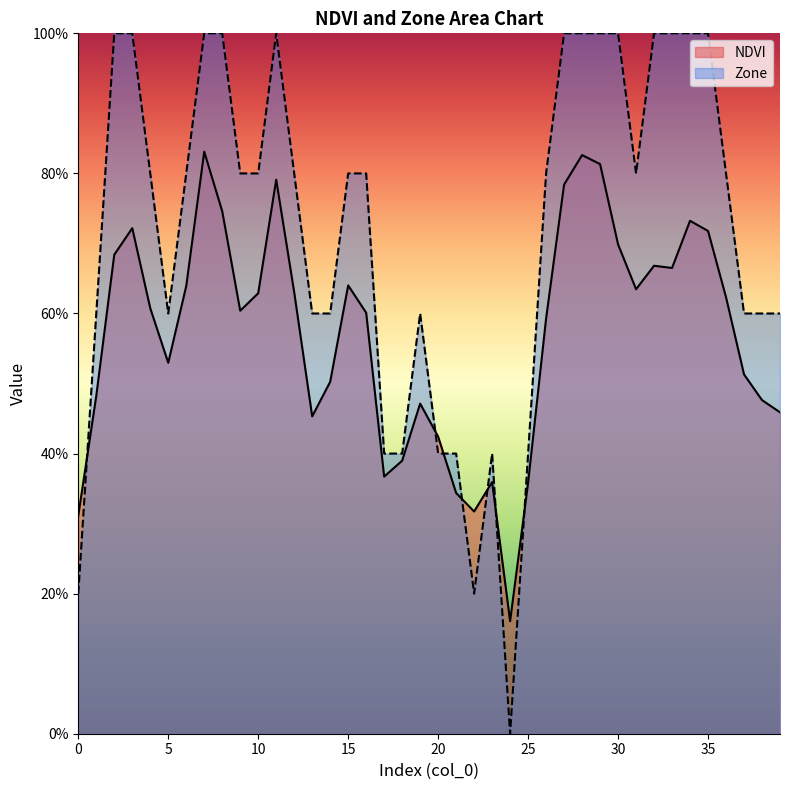

Is it true that Zone equals 0.4 at 6?

False